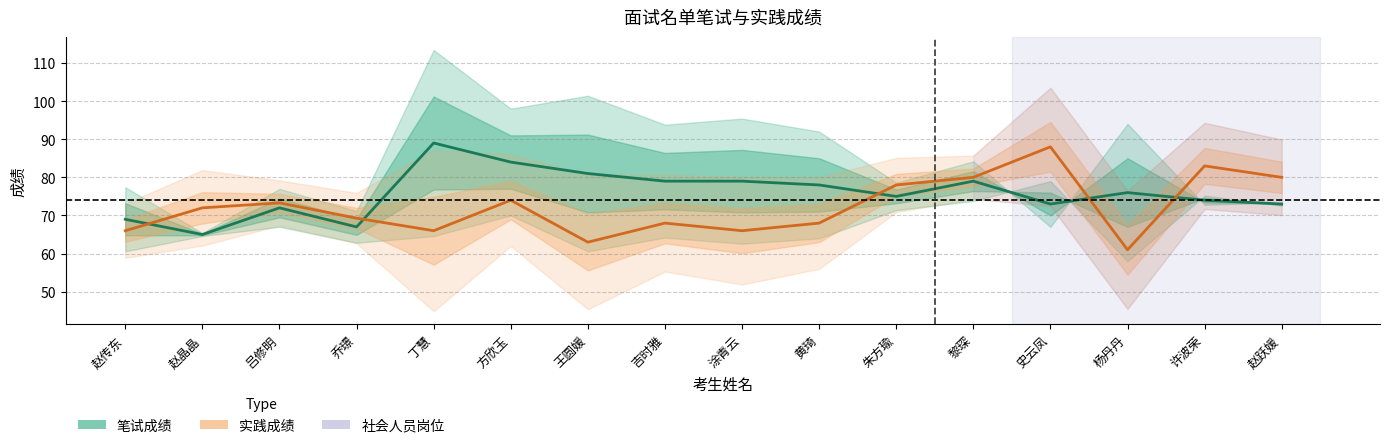

Reading right to left, transcribe all the data shown in this chart.

笔试成绩: 73.0	74.0	76.0	73.0	79.0	75.0	78.0	79.0	79.0	81.0	84.0	89.0	67.0	72.0	65.0	69.0
实践成绩: 80.0	83.0	61.0	88.0	80.0	78.0	68.0	66.0	68.0	63.0	74.0	66.0	69.3	73.3	72.0	66.0